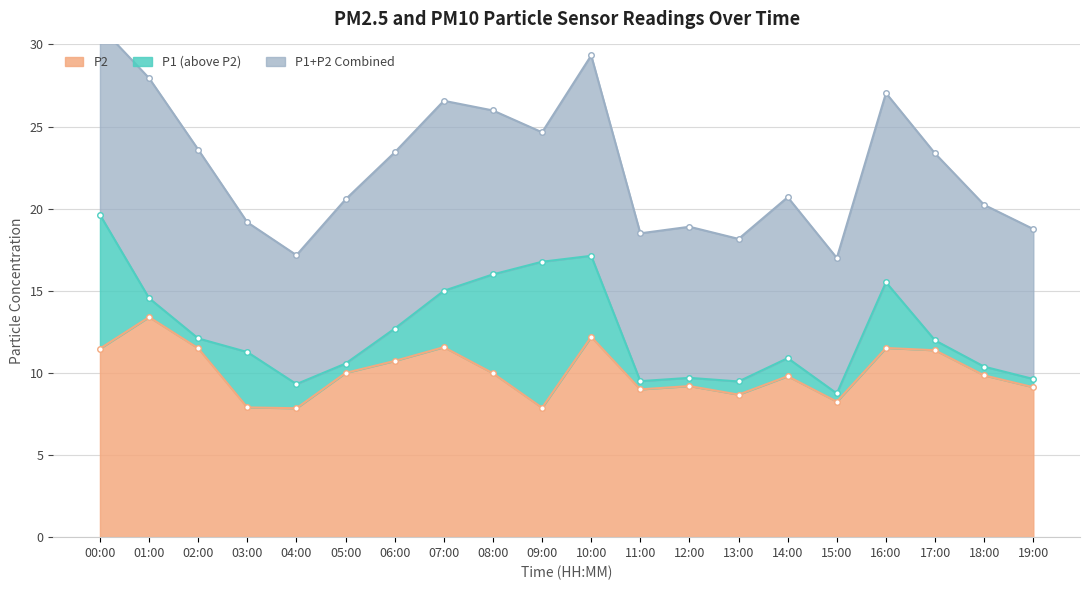

Which category has the highest value in the P2 series?

01:00